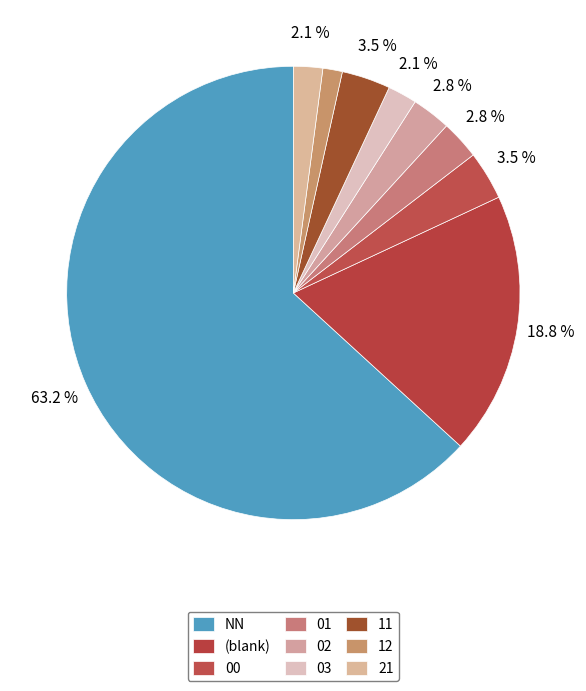

What is the majority slice?

NN